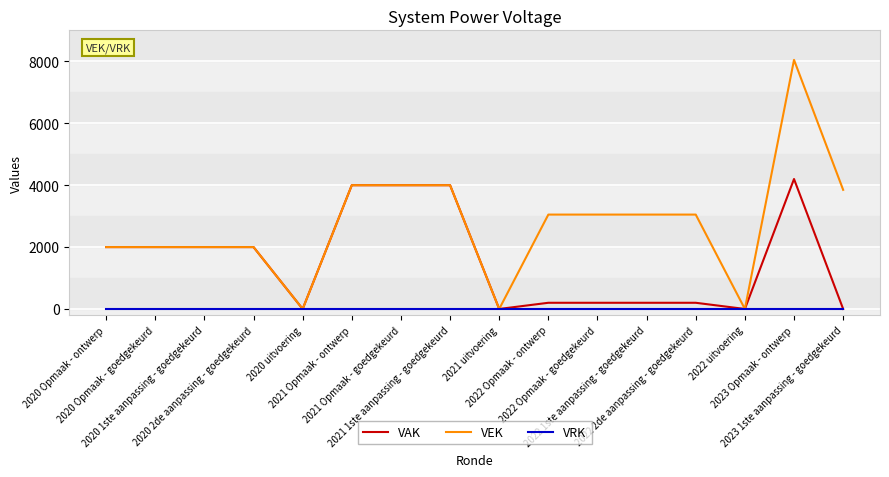

How many lines are shown in the chart?

3